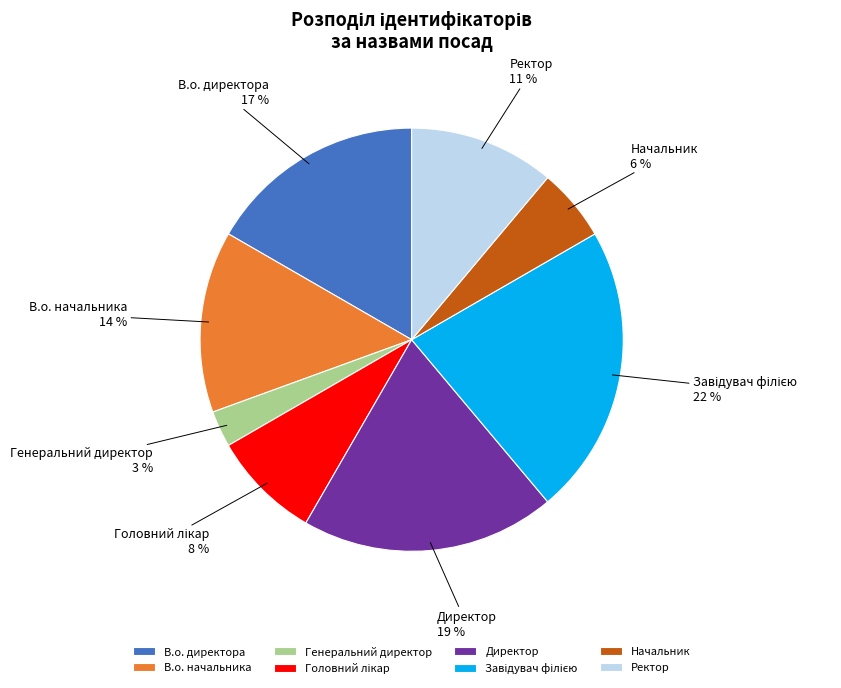

True or false: Начальник accounts for 18% of the total.

False